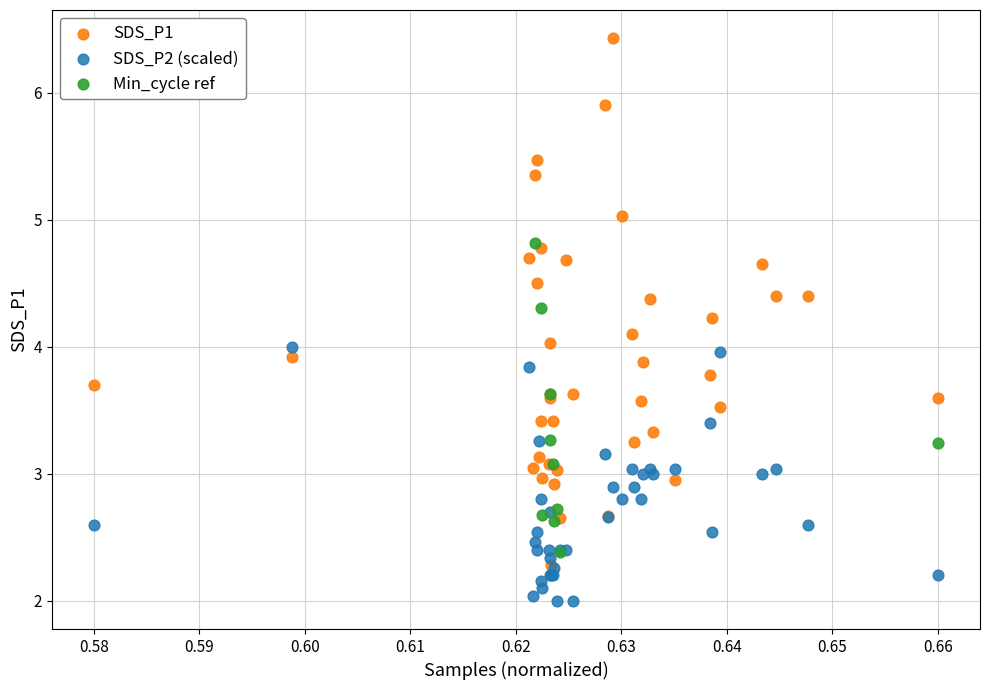

What are all the series names shown in the legend?

SDS_P1, SDS_P2 (scaled), Min_cycle ref